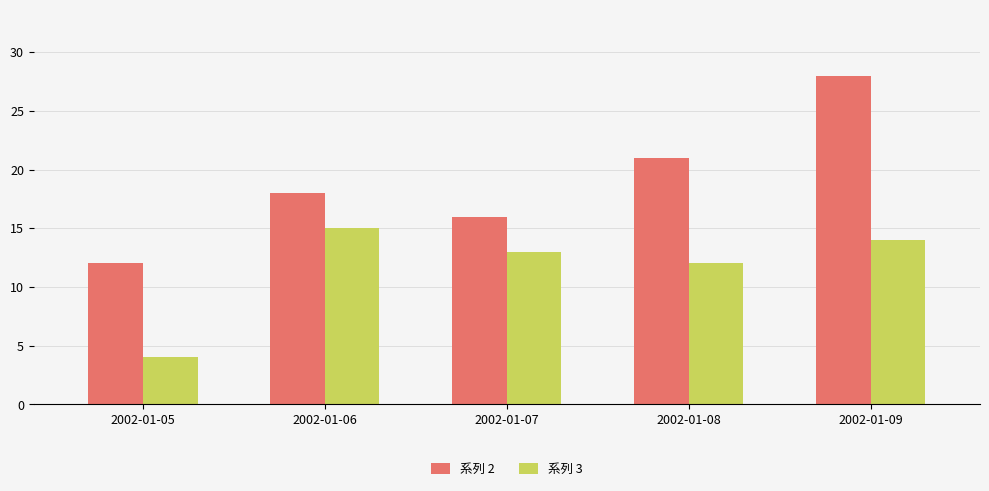

Reading right to left, list all the values displayed in this chart.

系列 2: 2002-01-09=28	2002-01-08=21	2002-01-07=16	2002-01-06=18	2002-01-05=12
系列 3: 2002-01-09=14	2002-01-08=12	2002-01-07=13	2002-01-06=15	2002-01-05=4